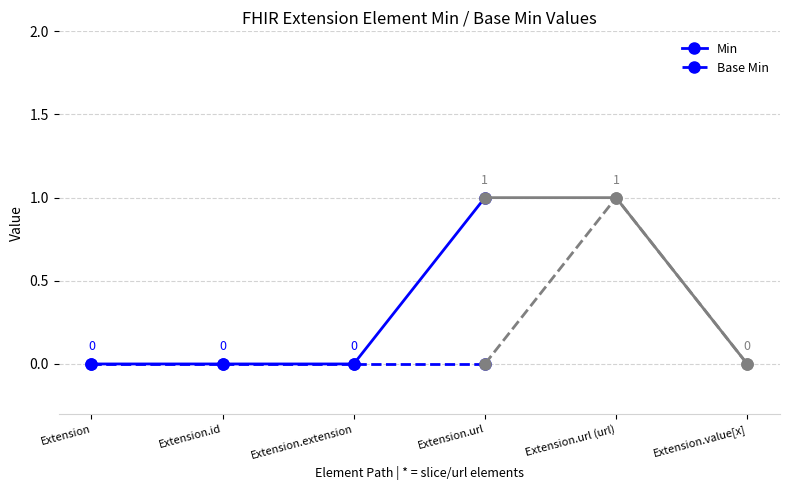

Reading left to right, list all the values displayed in this chart.

Min: Extension=0	Extension.id=0	Extension.extension=0	Extension.url=1
Base Min: Extension=0	Extension.id=0	Extension.extension=0	Extension.url=0